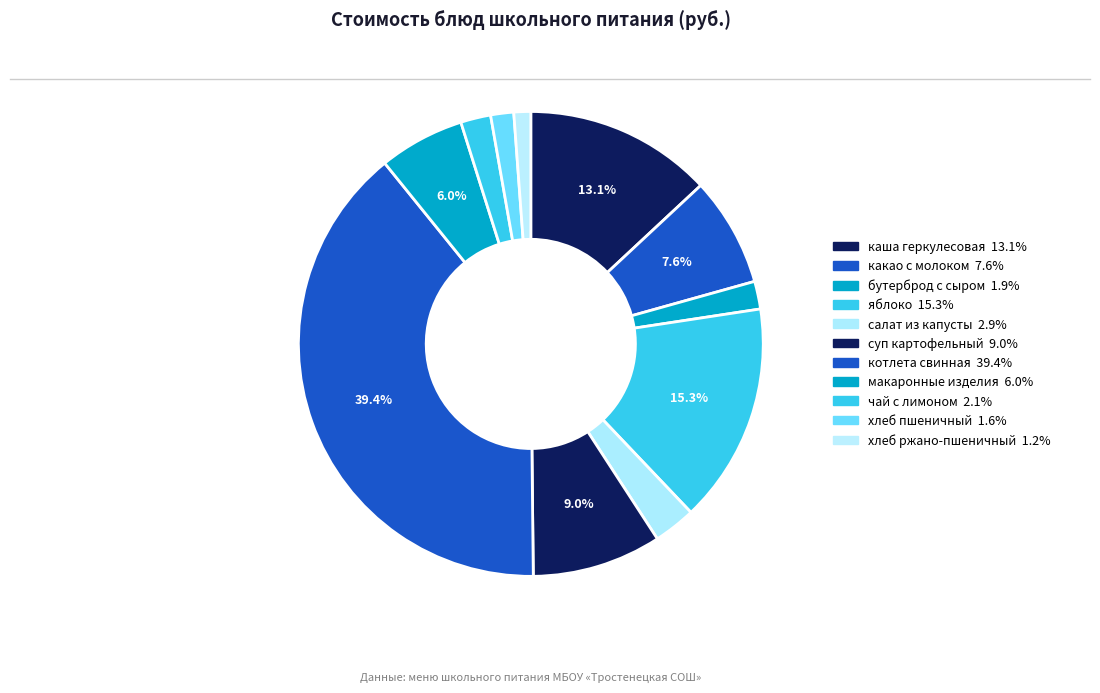

Count the number of slices in the pie.

11